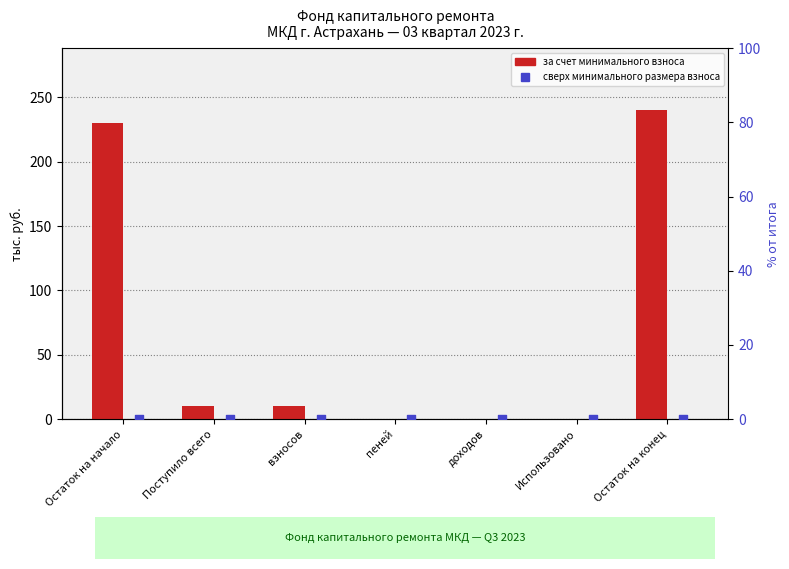

Which series has the largest Y range (max minus min)?

за счет минимального взноса